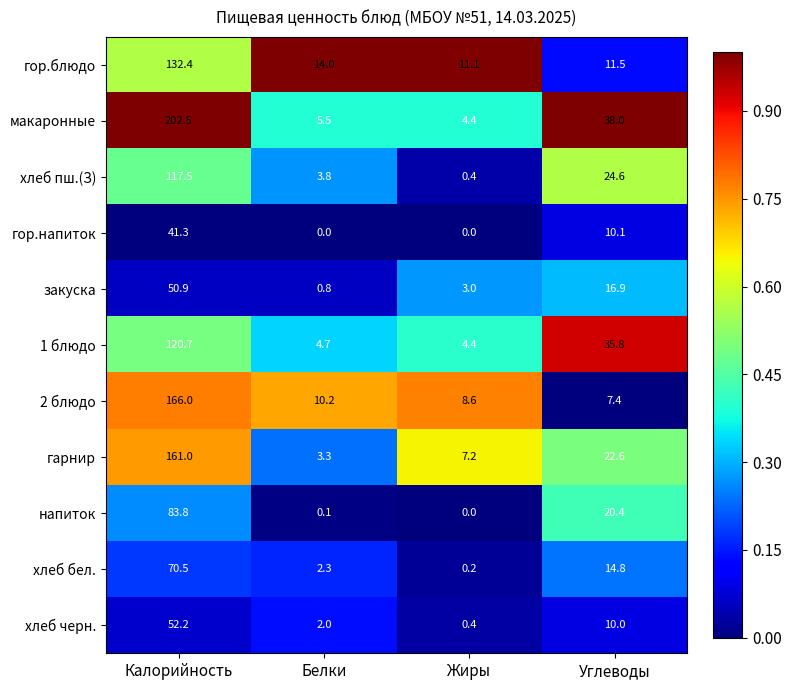

Rank the series at Белки from lowest to highest value.

гор.напиток, напиток, закуска, хлеб черн., хлеб бел., гарнир, хлеб пш.(З), 1 блюдо, макаронные, 2 блюдо, гор.блюдо